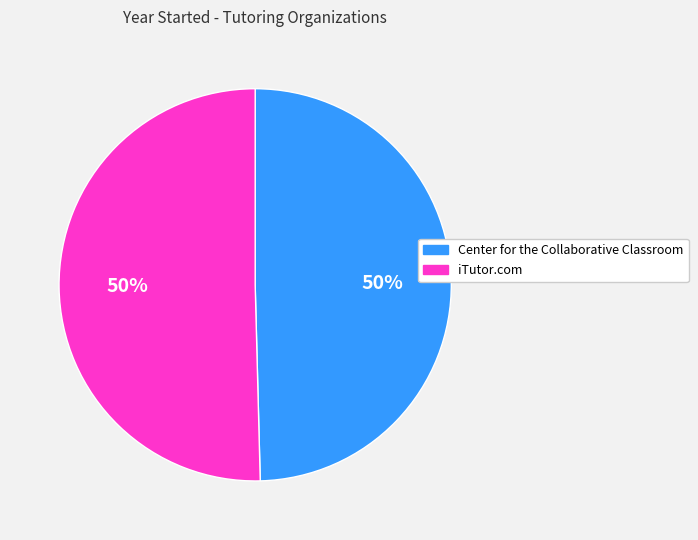

Is it true that Center for the Collaborative Classroom is 39% of the pie?

False